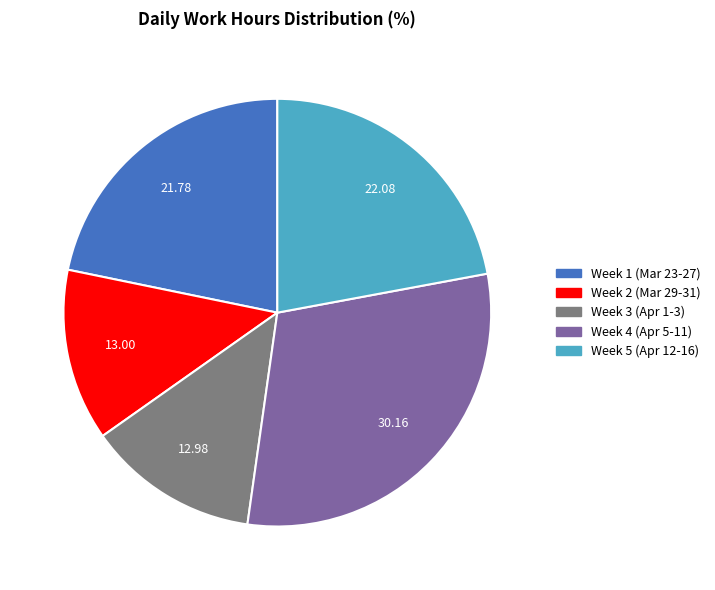

Is there any slice that represents more than half of the pie?

No